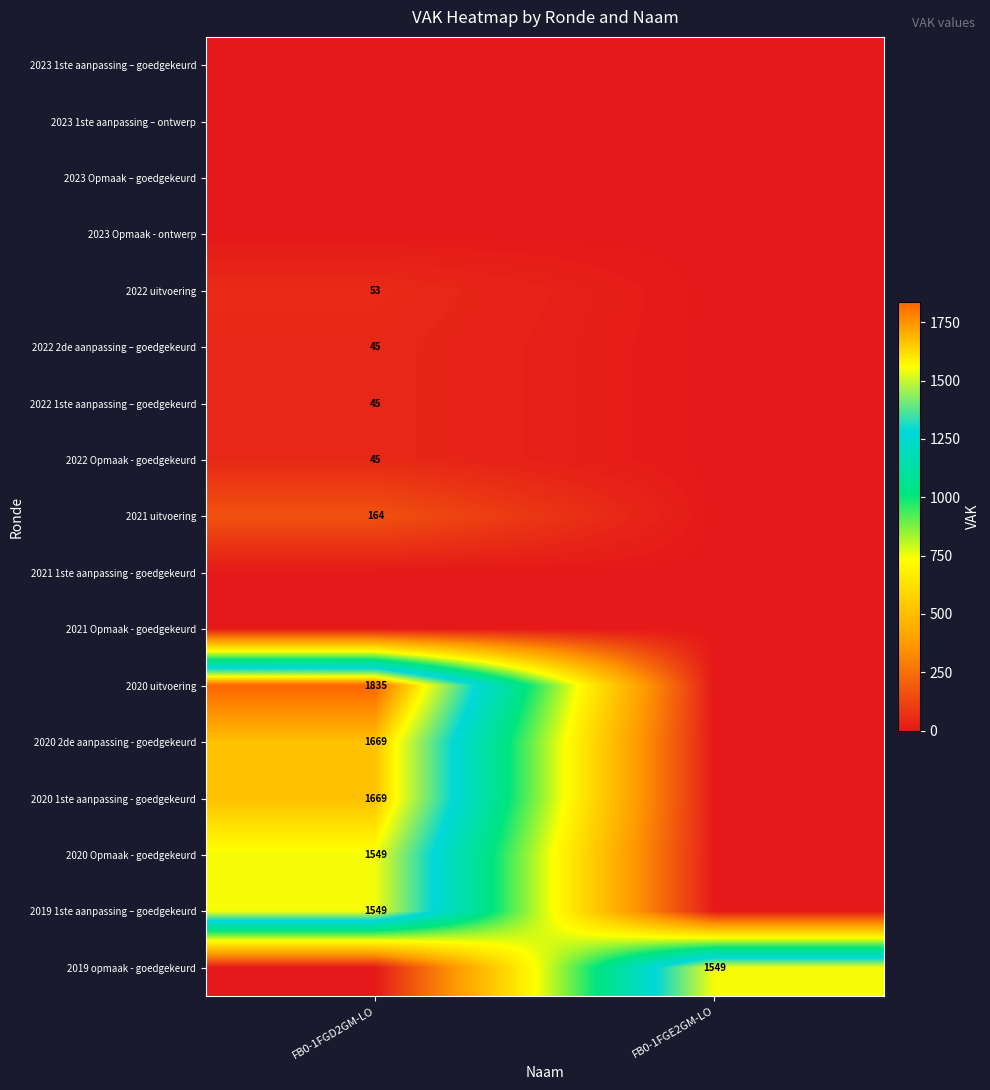

The 2020 1ste aanpassing - goedgekeurd series shows 468 at FB0-1FGD2GM-LO. True or false?

False